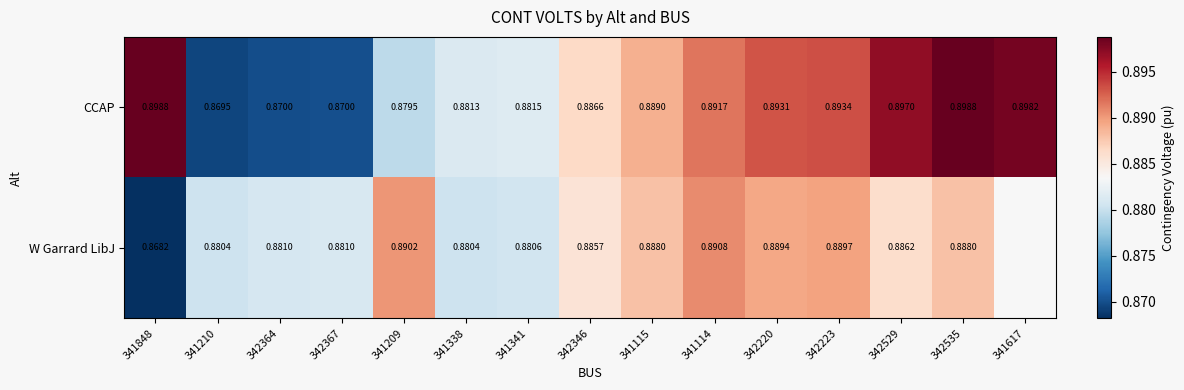

At 341114, list the series in order from largest to smallest.

CCAP, W Garrard LibJ